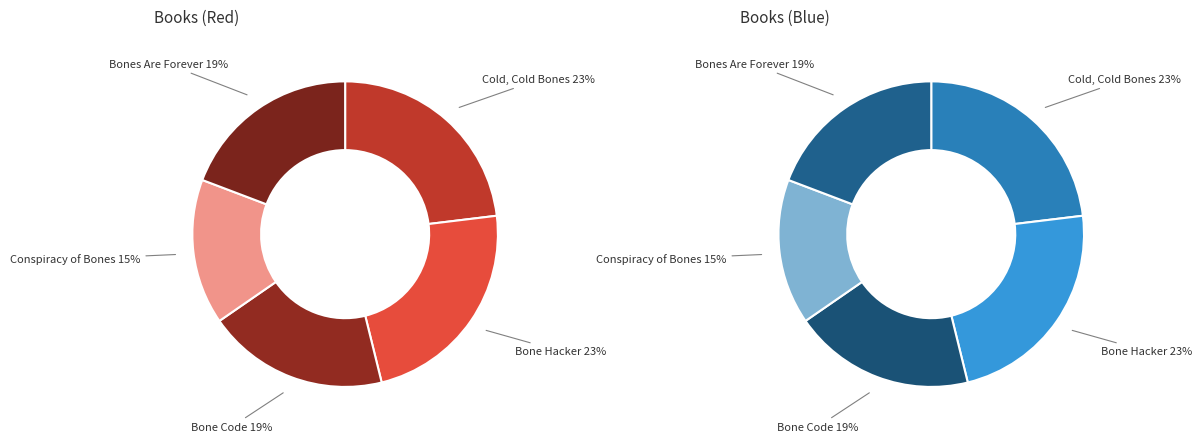

True or false: Bones Are Forever accounts for 19% of the total.

True